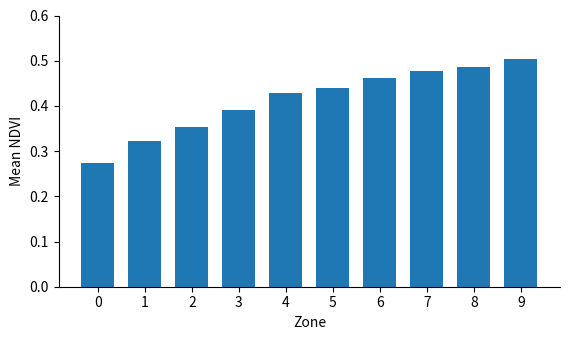

What is the change in value from 0 to 6?

+0.2